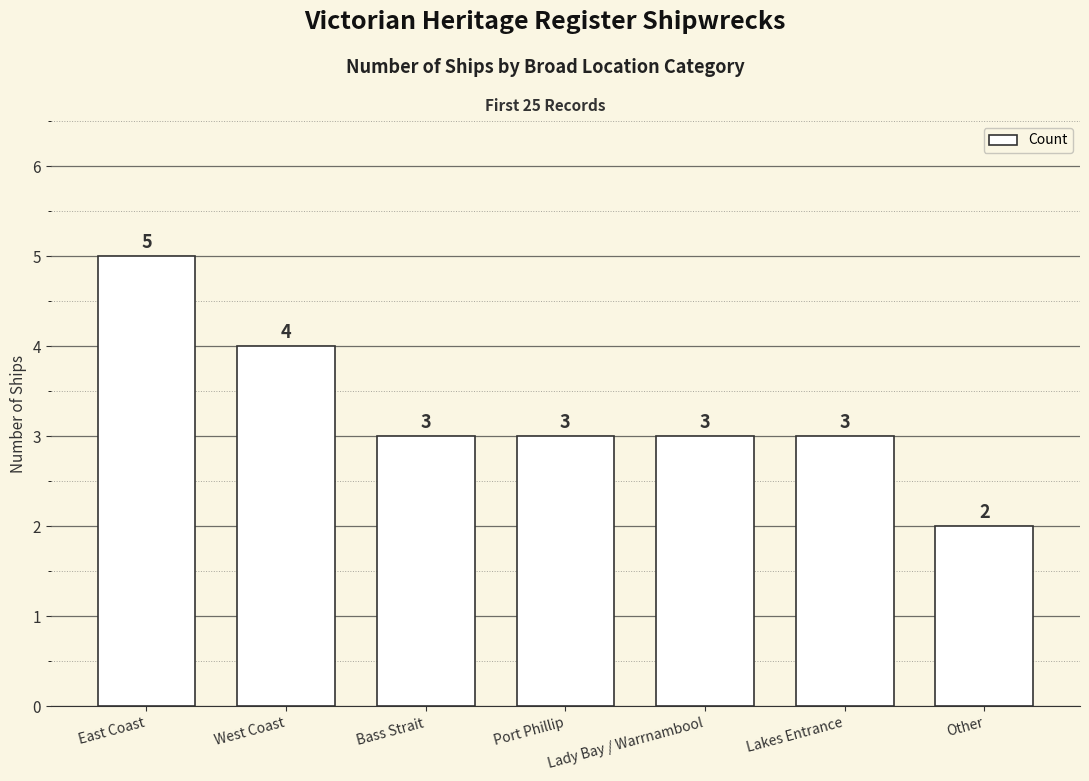

What is the sum of the values at Other and Port Phillip?

5